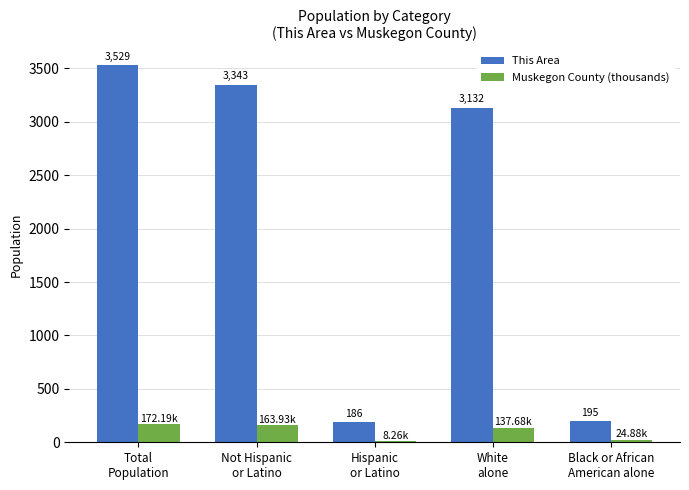

Which series changed the most between Total
Population and Black or African
American alone?

This Area